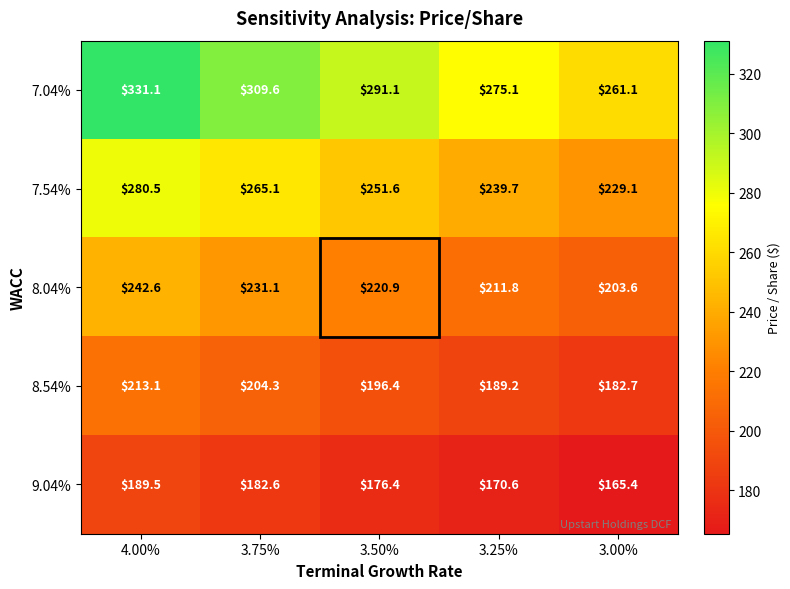

At which label is 8.04% closest to 223?

3.50%